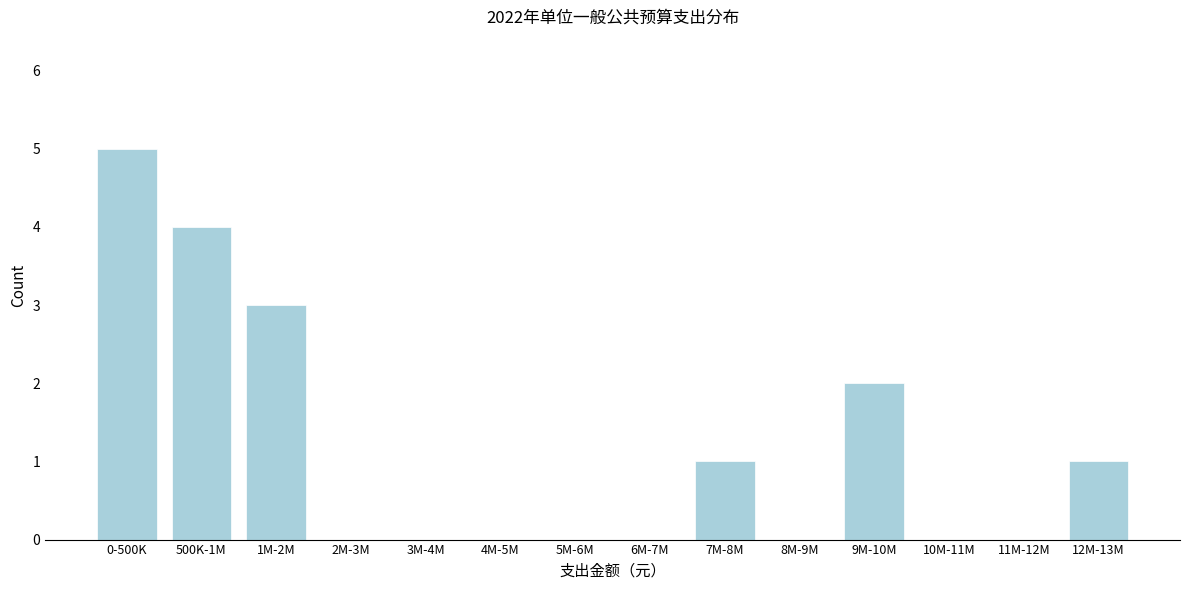

Reading left to right, transcribe all the data shown in this chart.

0-500K=5	500K-1M=4	1M-2M=3	2M-3M=0	3M-4M=0	4M-5M=0	5M-6M=0	6M-7M=0	7M-8M=1	8M-9M=0	9M-10M=2	10M-11M=0	11M-12M=0	12M-13M=1